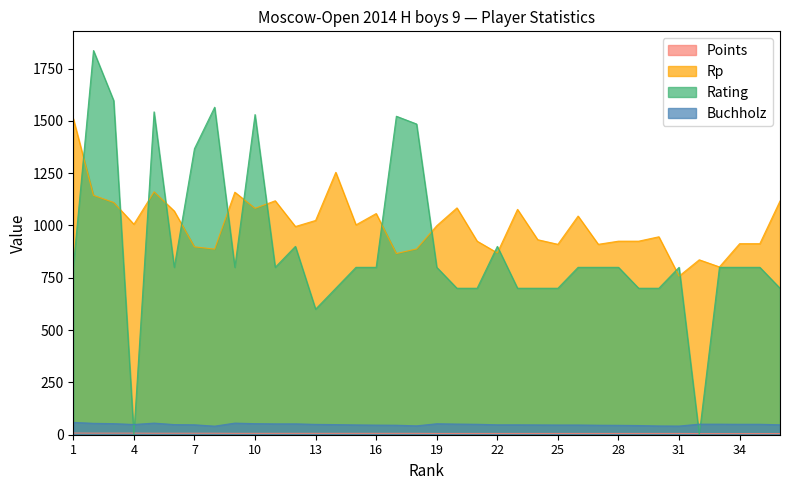

Reading left to right, transcribe all the data shown in this chart.

Points: 8.0	7.5	7.5	7.5	7.0	7.0	7.0	7.0	6.5	6.5	6.5	6.5	6.5	6.5	6.5	6.5	6.5	6.5	6.0	6.0	6.0	6.0	6.0	6.0	6.0	6.0	6.0	6.0	6.0	6.0	6.0	5.5	5.5	5.5	5.5	5.5
Rp: 1511.0	1144.0	1110.0	1006.0	1161.0	1069.0	898.0	887.0	1159.0	1082.0	1118.0	995.0	1024.0	1254.0	1003.0	1057.0	866.0	888.0	999.0	1084.0	925.0	869.0	1077.0	932.0	910.0	1045.0	910.0	925.0	925.0	946.0	758.0	836.0	802.0	913.0	913.0	1117.0
Rating: 800.0	1836.0	1597.0	0.0	1543.0	800.0	1367.0	1565.0	800.0	1530.0	800.0	900.0	600.0	700.0	800.0	800.0	1522.0	1485.0	800.0	700.0	700.0	900.0	700.0	700.0	700.0	800.0	800.0	800.0	700.0	700.0	800.0	0.0	800.0	800.0	800.0	700.0
Buchholz: 59.0	54.5	53.0	49.0	55.5	48.5	47.5	41.0	55.5	53.0	52.0	52.0	49.5	48.5	47.0	46.0	45.5	42.5	52.5	51.0	50.0	47.5	47.5	47.0	46.5	46.5	45.5	45.0	44.0	42.0	41.5	50.5	50.5	50.0	50.0	47.5